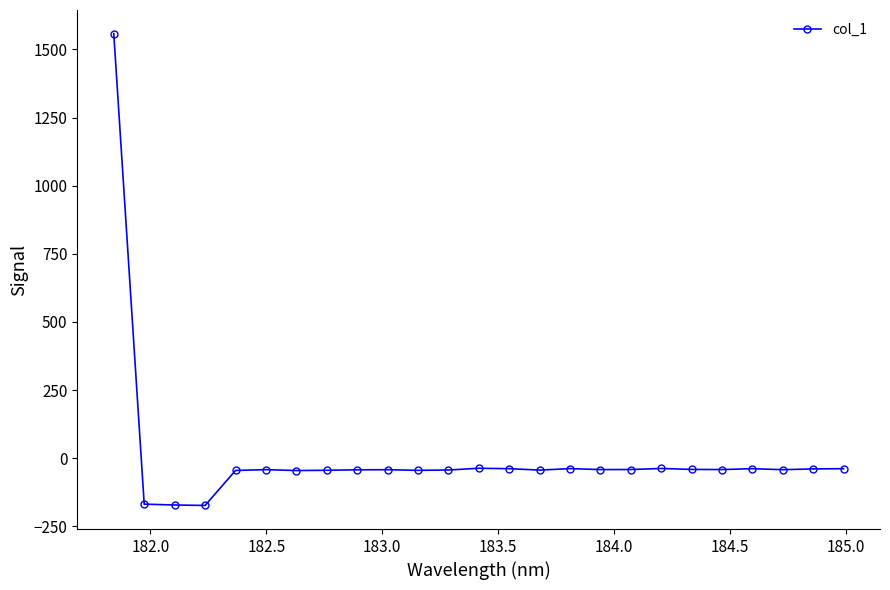

True or false: there are more than 2 points higher than both neighbors.

True